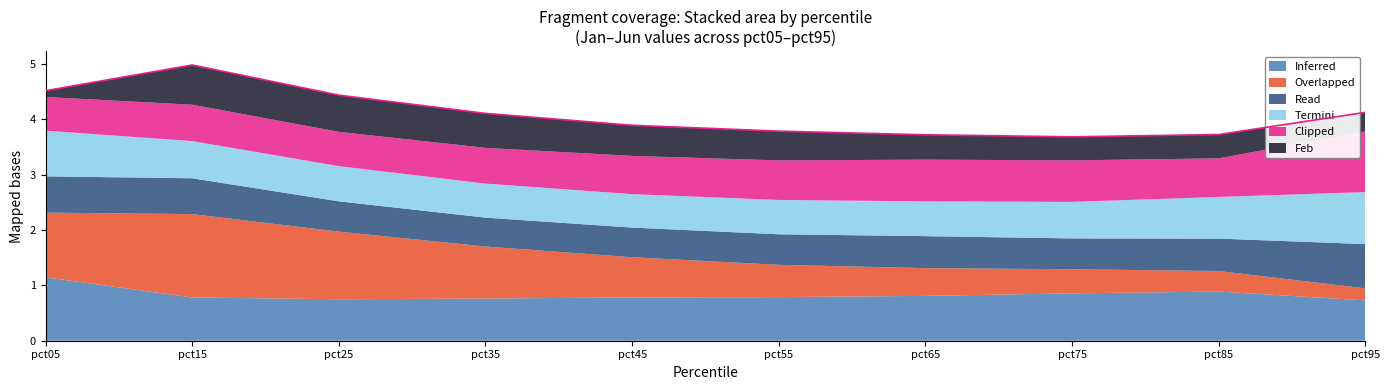

What is the total value across all series at pct45?

3.9